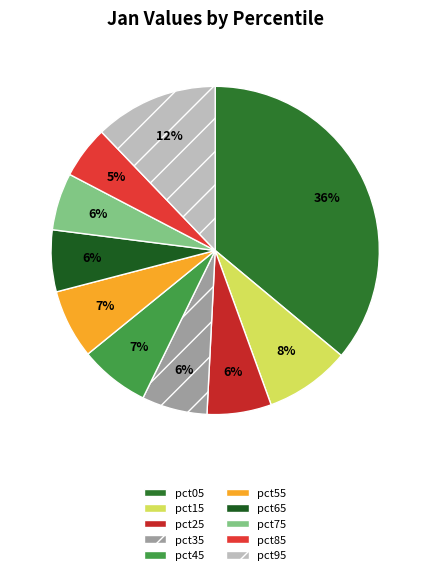

Is pct35 the majority of the pie?

No